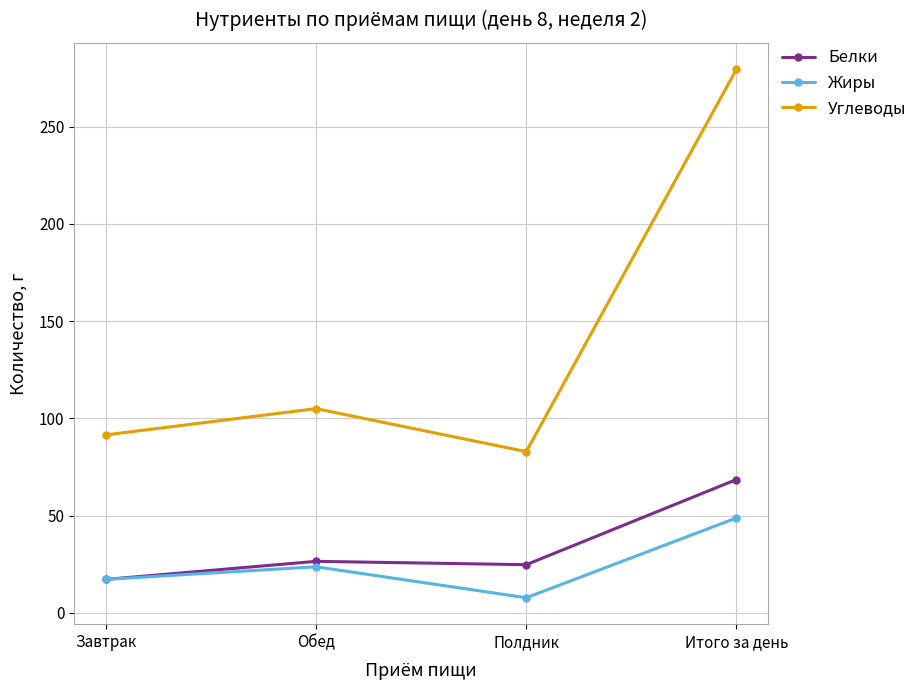

Which series has the largest total across all categories?

Углеводы